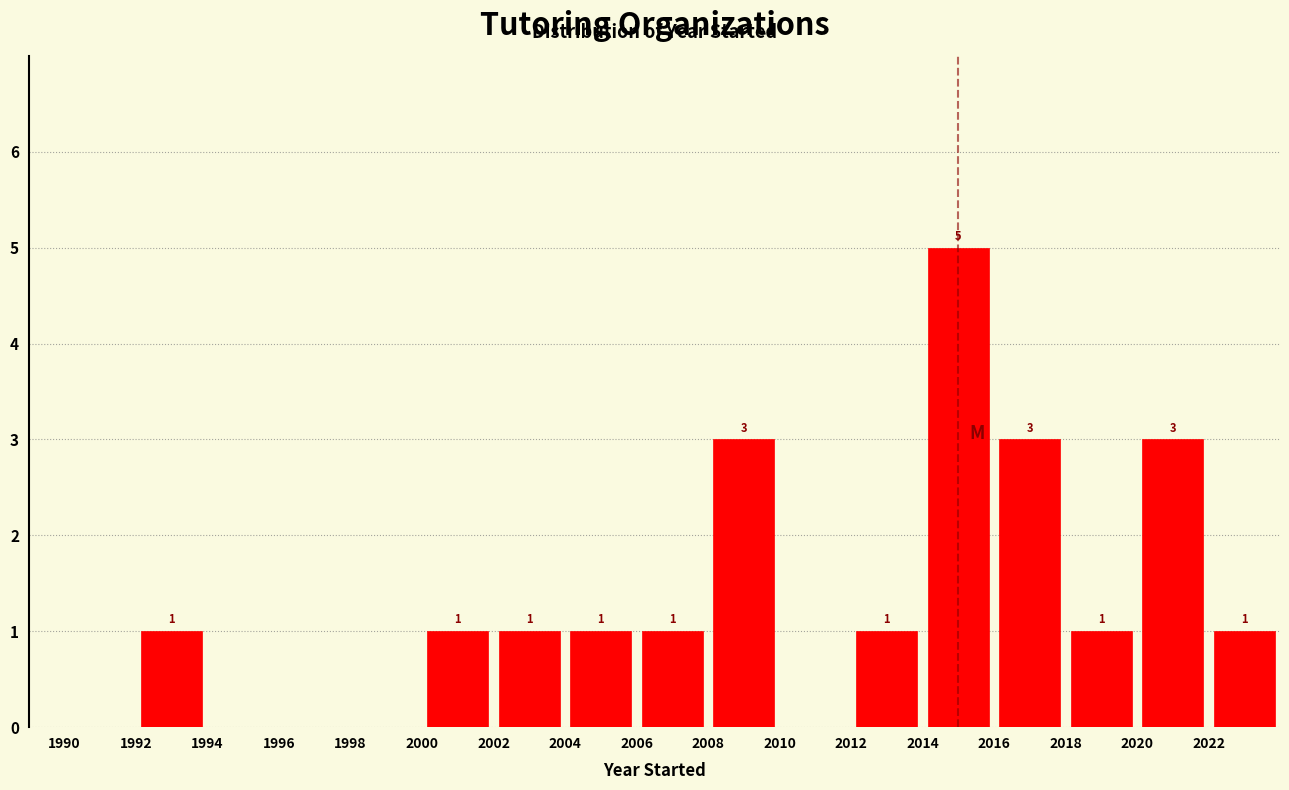

Which range on the x-axis has the tallest bar?

2014 to 2016